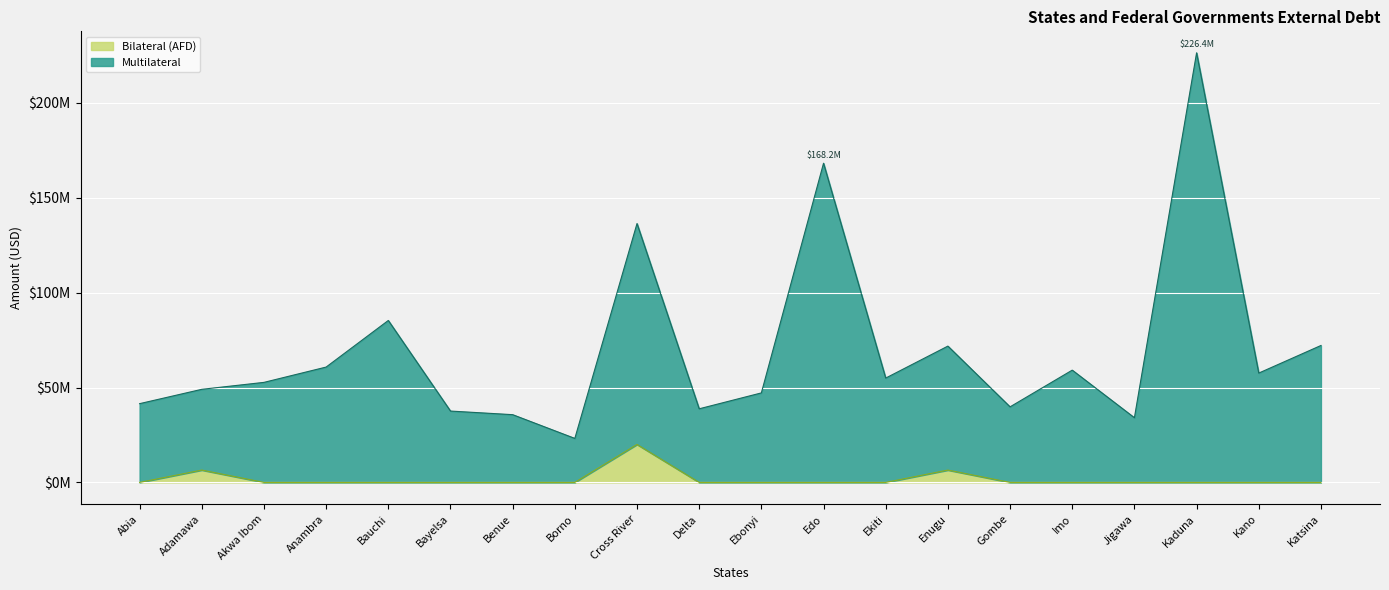

True or false: Multilateral and Bilateral (AFD) cross at least once.

False